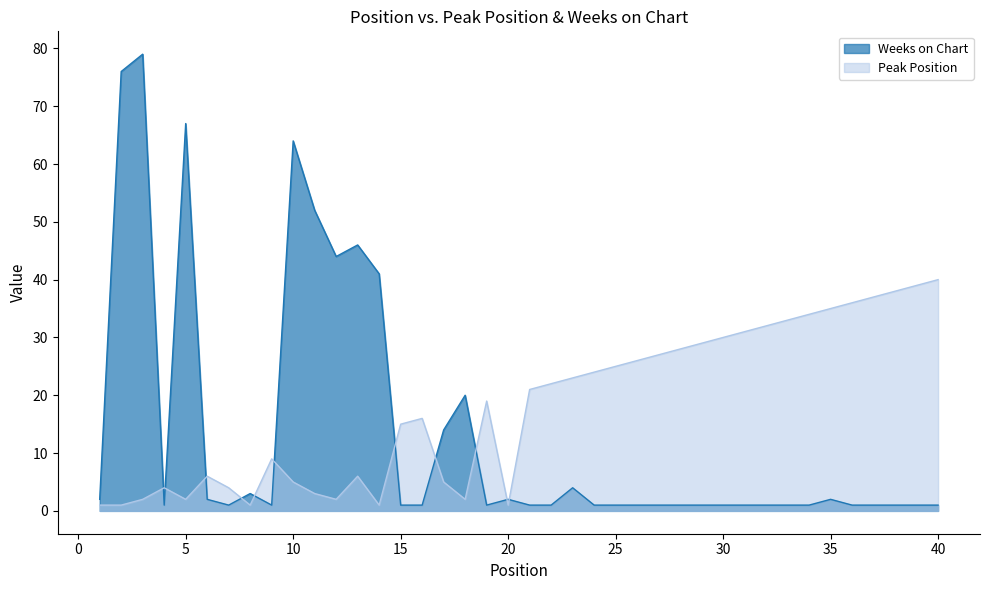

The value of Peak Position at 36 is 36. True or false?

True